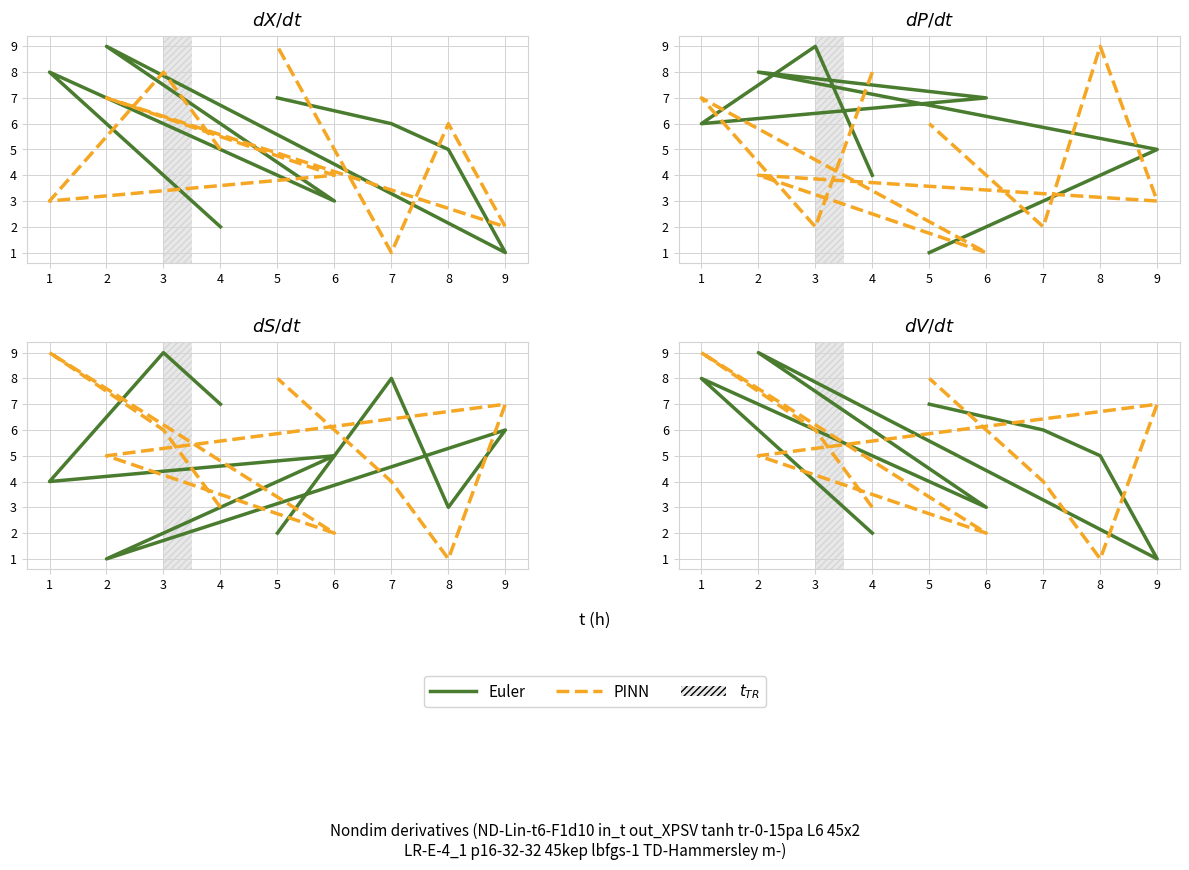

Which series has the largest total across all categories?

Euler